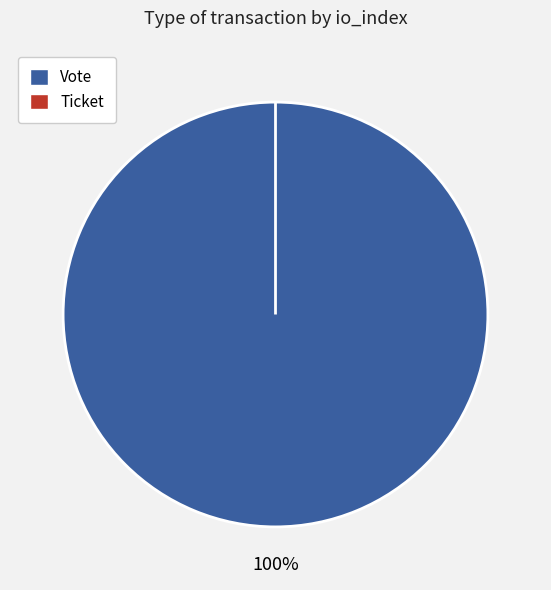

What is the majority slice?

Vote